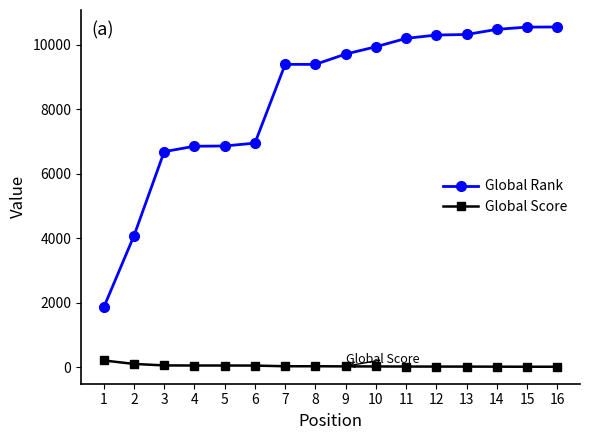

Is the value of Global Score at 7 greater than the value of Global Rank at 15?

No